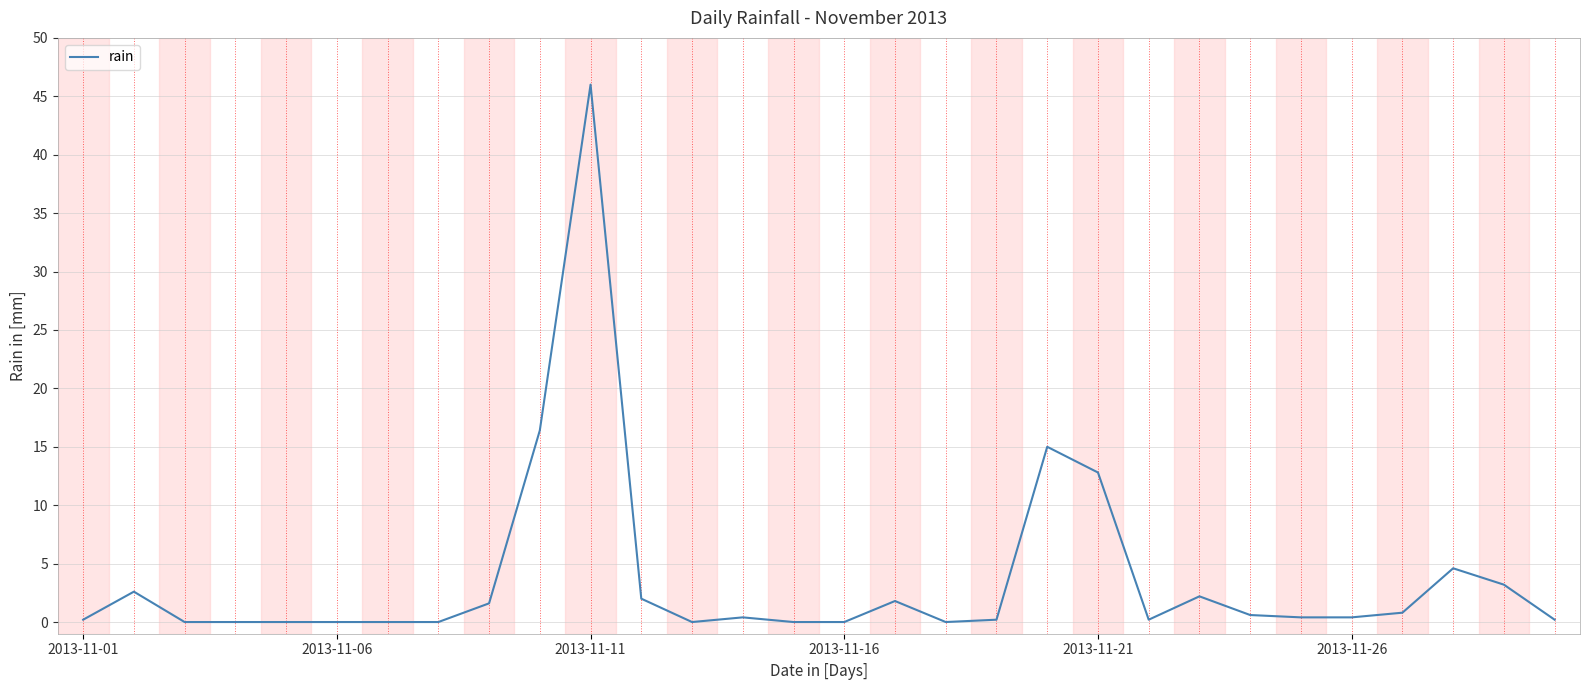

What is the maximum value shown in the chart?

46.0